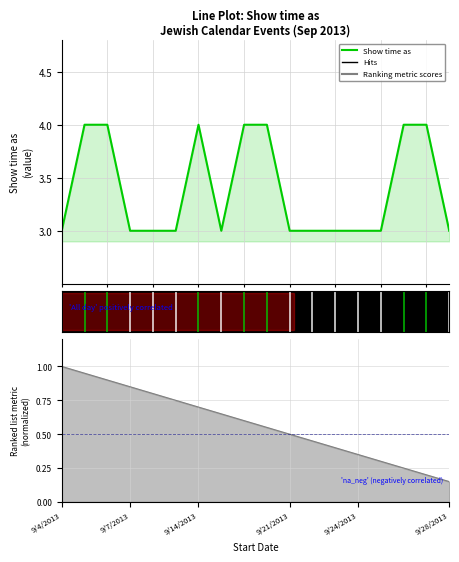

At which label is the value closest to 3?

9/4/2013